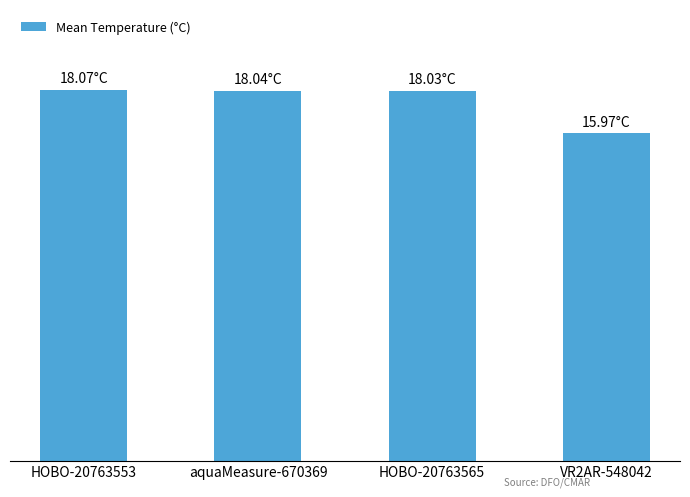

What is the sum of all values?

70.1